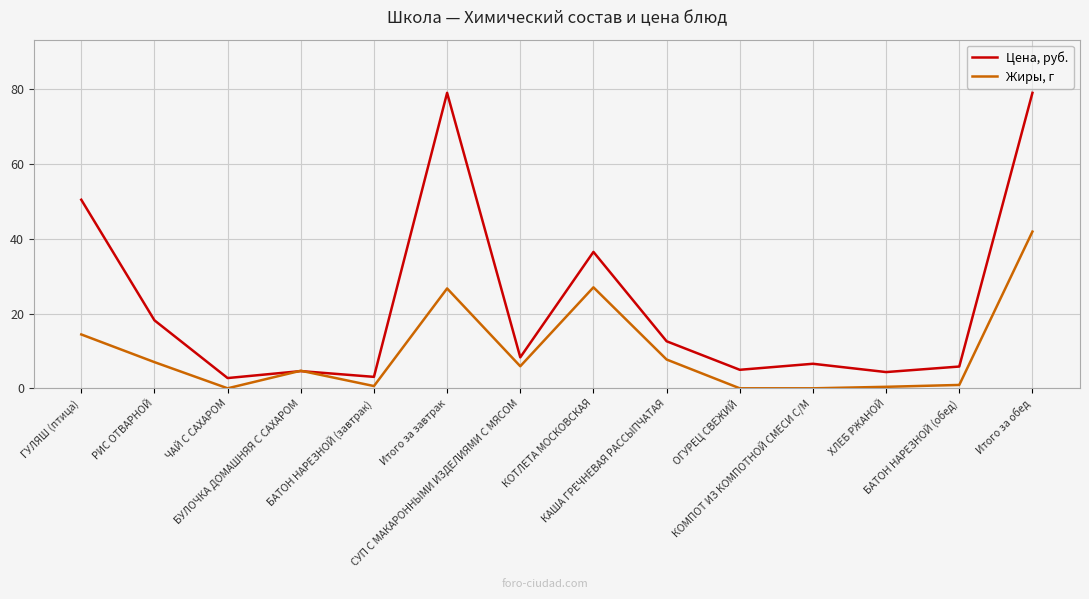

What is the difference between the maximum and minimum values in the Цена, руб. series?

76.3